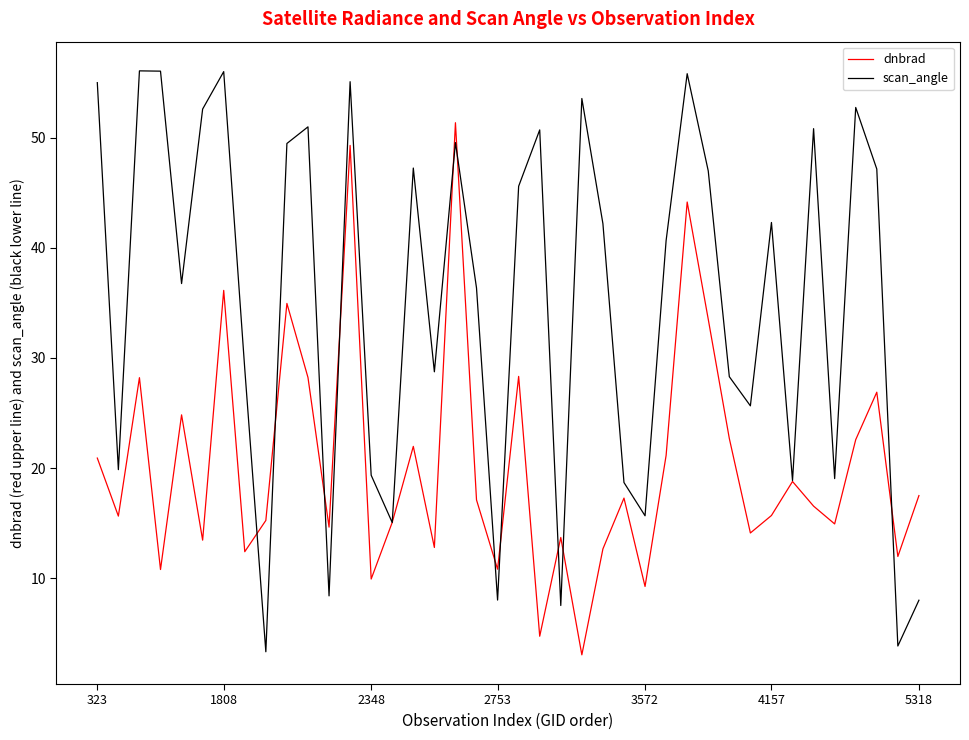

List the series in order of their peak value, highest first.

scan_angle, dnbrad